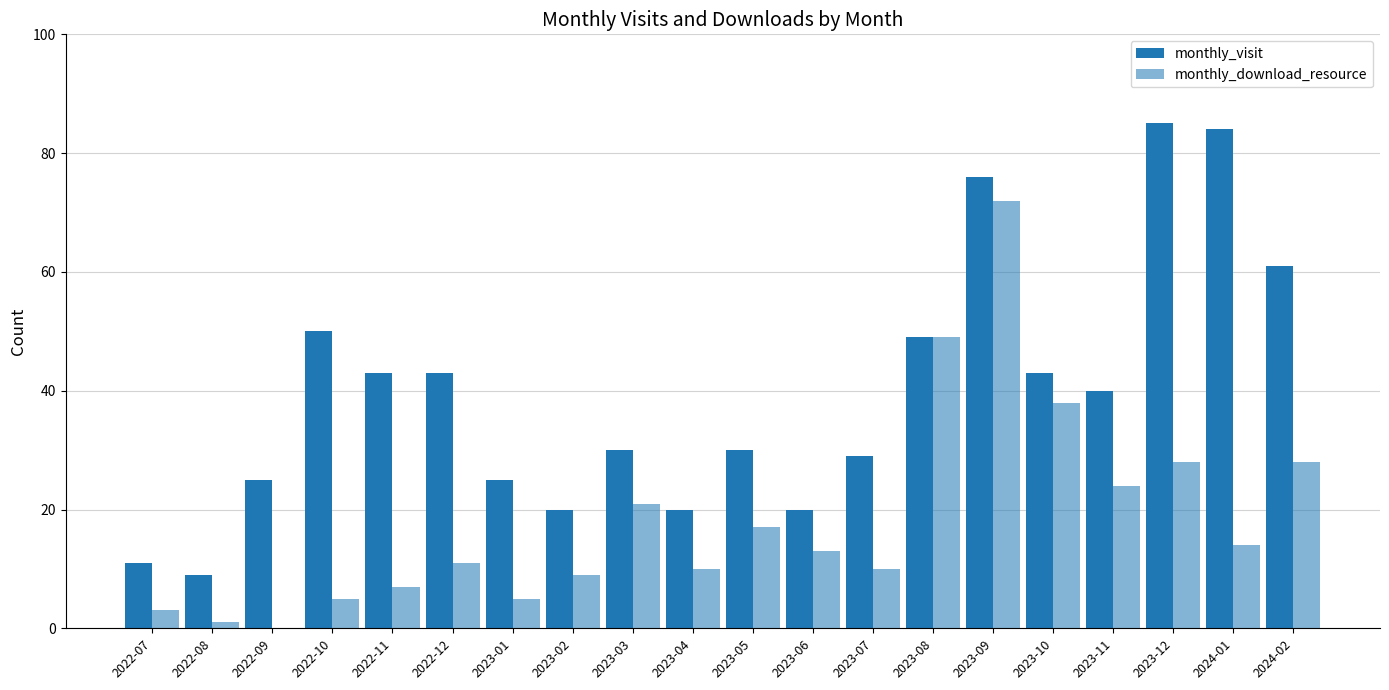

At which label does monthly_visit first exceed 40?

2022-10